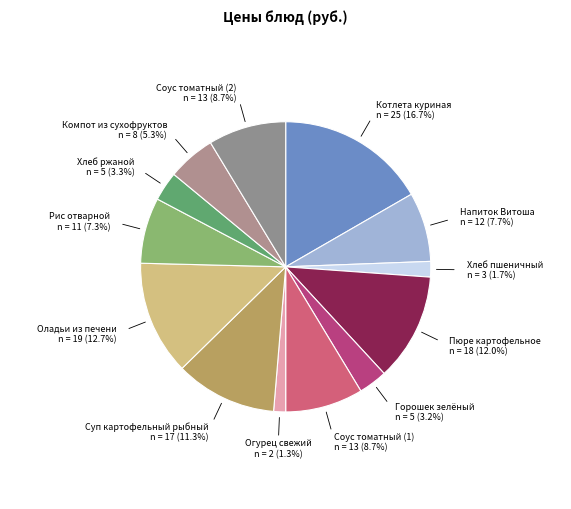

How many segments does this pie chart have?

13